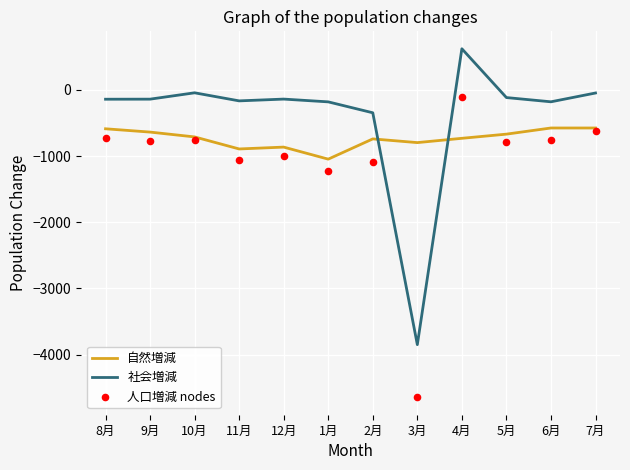

Which series has the widest spread of Y values?

人口増減 nodes